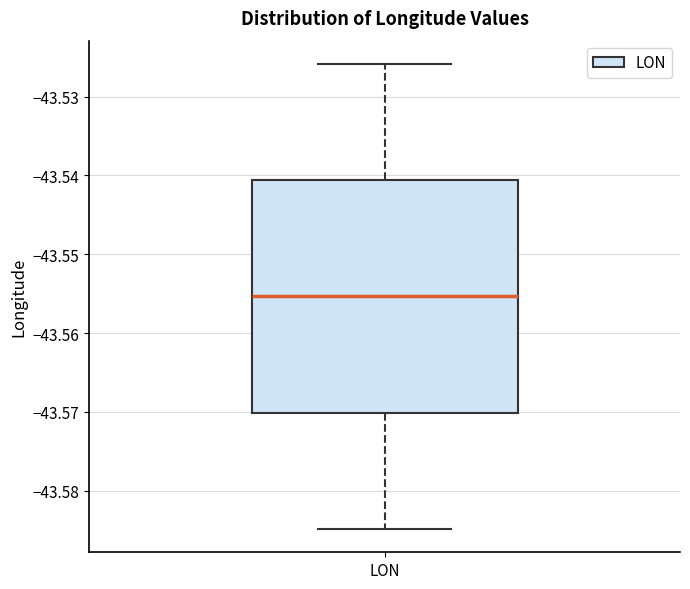

Read this box plot against the y-axis: the position of the median line, the range covered by the box, and the ends of both whiskers. The values are not printed on the chart, so give them approximately, as read against the axis.

median -43.555, box -43.570 to -43.541, whiskers -43.585 to -43.526